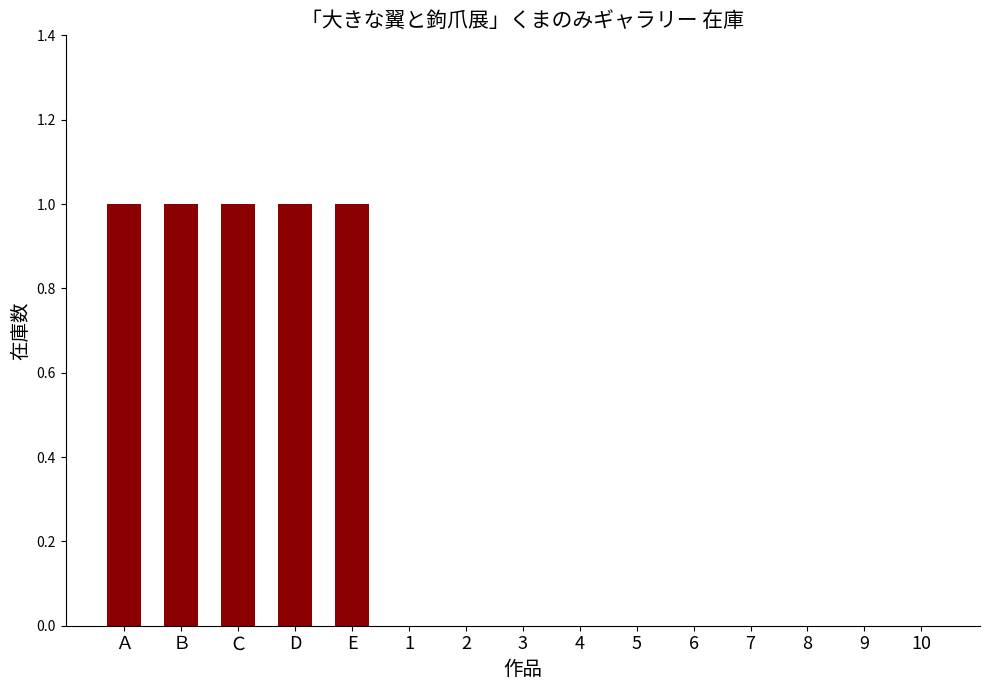

True or false: the data shows 0 at 10.

True